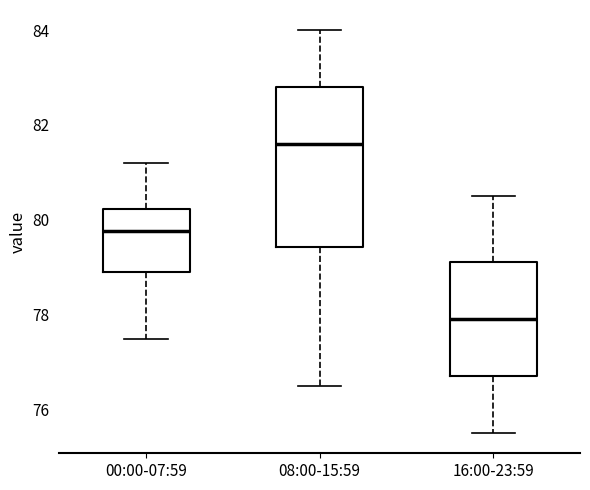

Comparing the boxes themselves (not the whiskers), which one is the tallest?

08:00-15:59